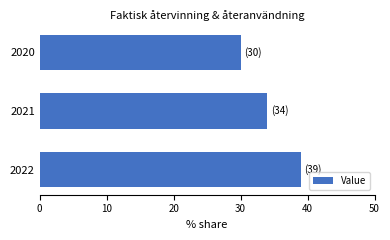

The value at 2022 is 39. True or false?

True